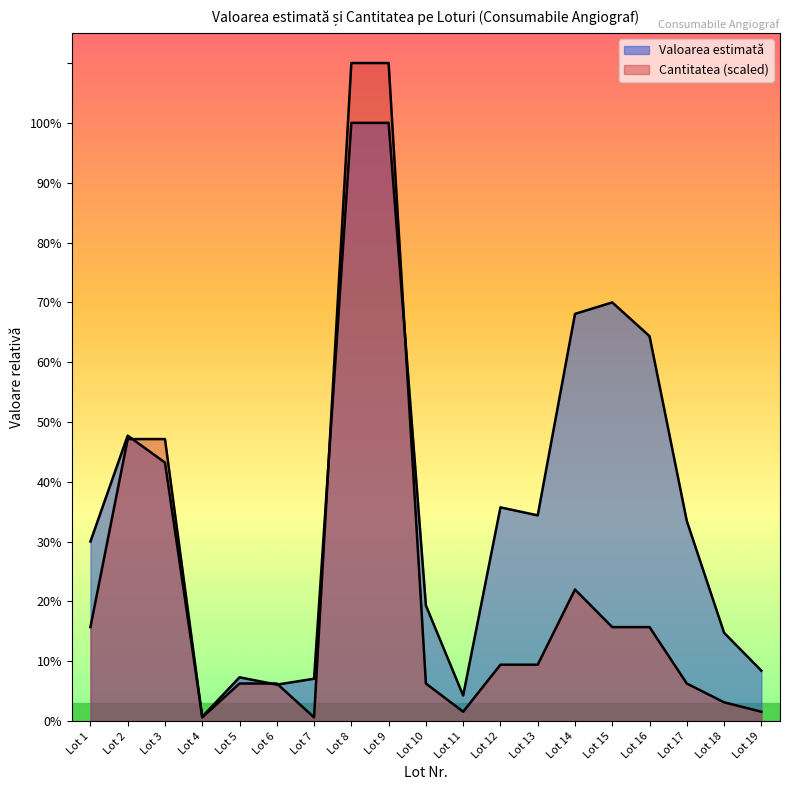

How many intersections are there between Cantitatea and Valoarea estimată?

6